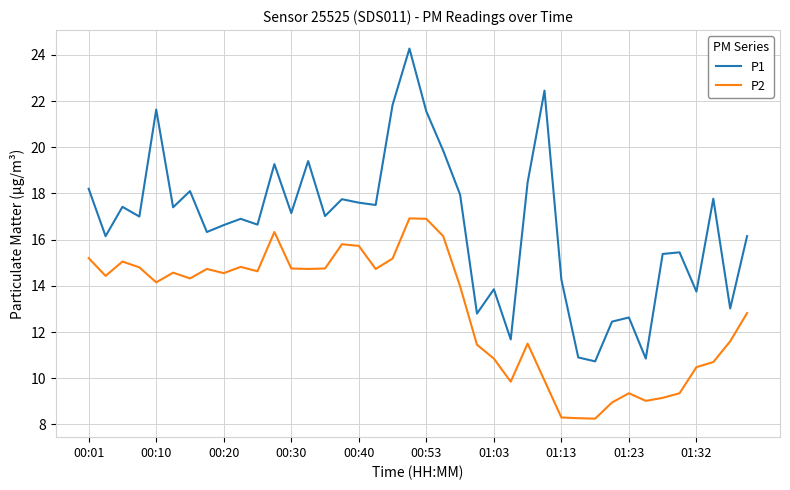

Rank the series by their maximum value, from lowest to highest.

P2, P1